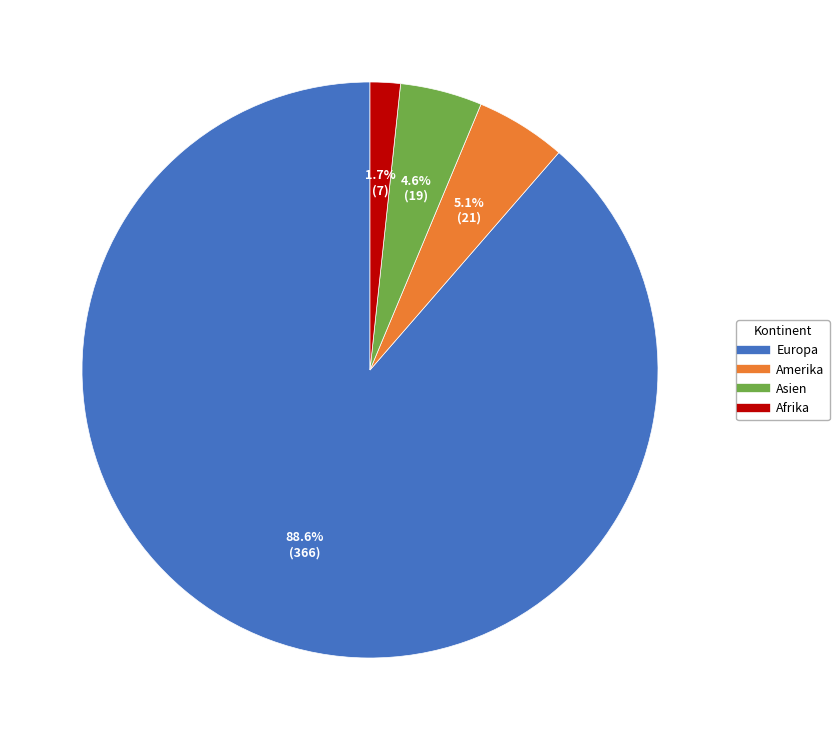

Is there any slice that represents more than half of the pie?

Yes